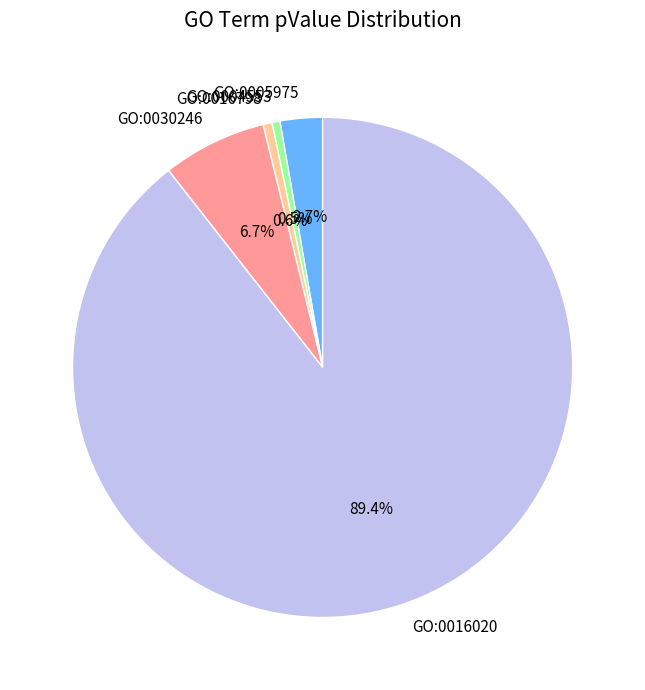

Which slice is the largest?

GO:0016020